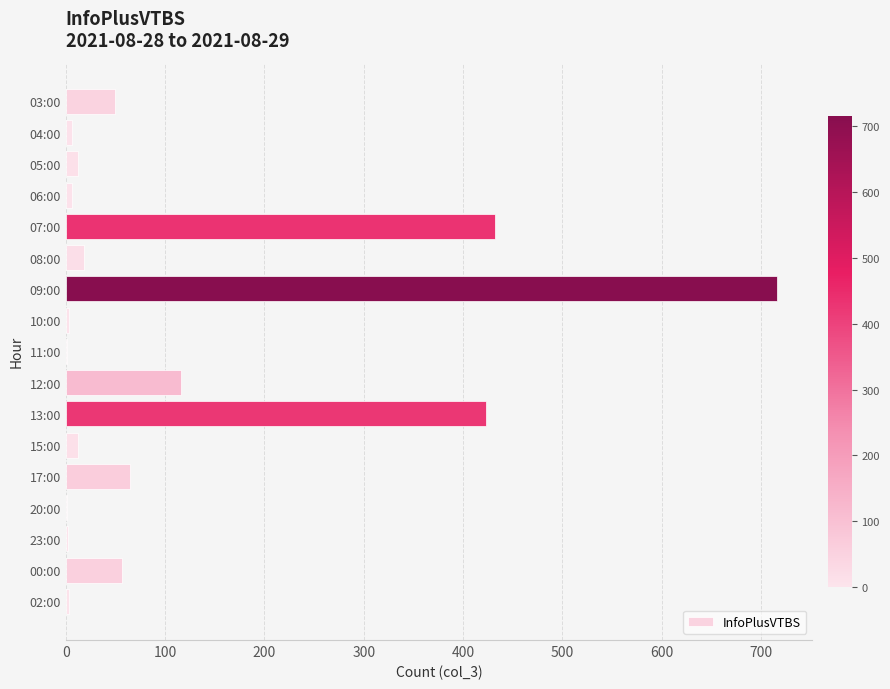

What is the maximum value shown in the chart?

716